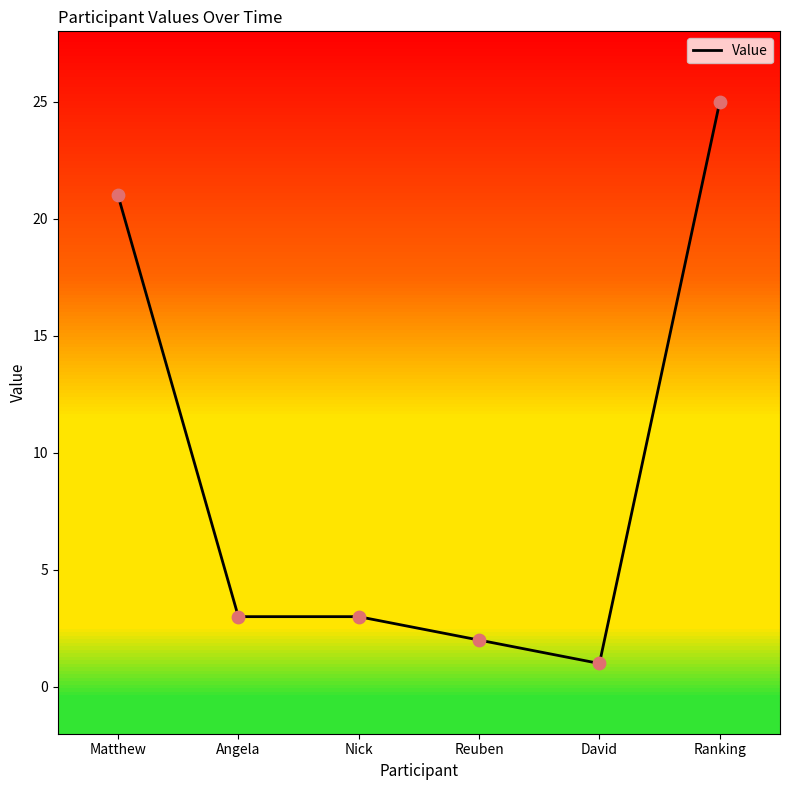

Which has a higher value, Reuben or David?

Reuben